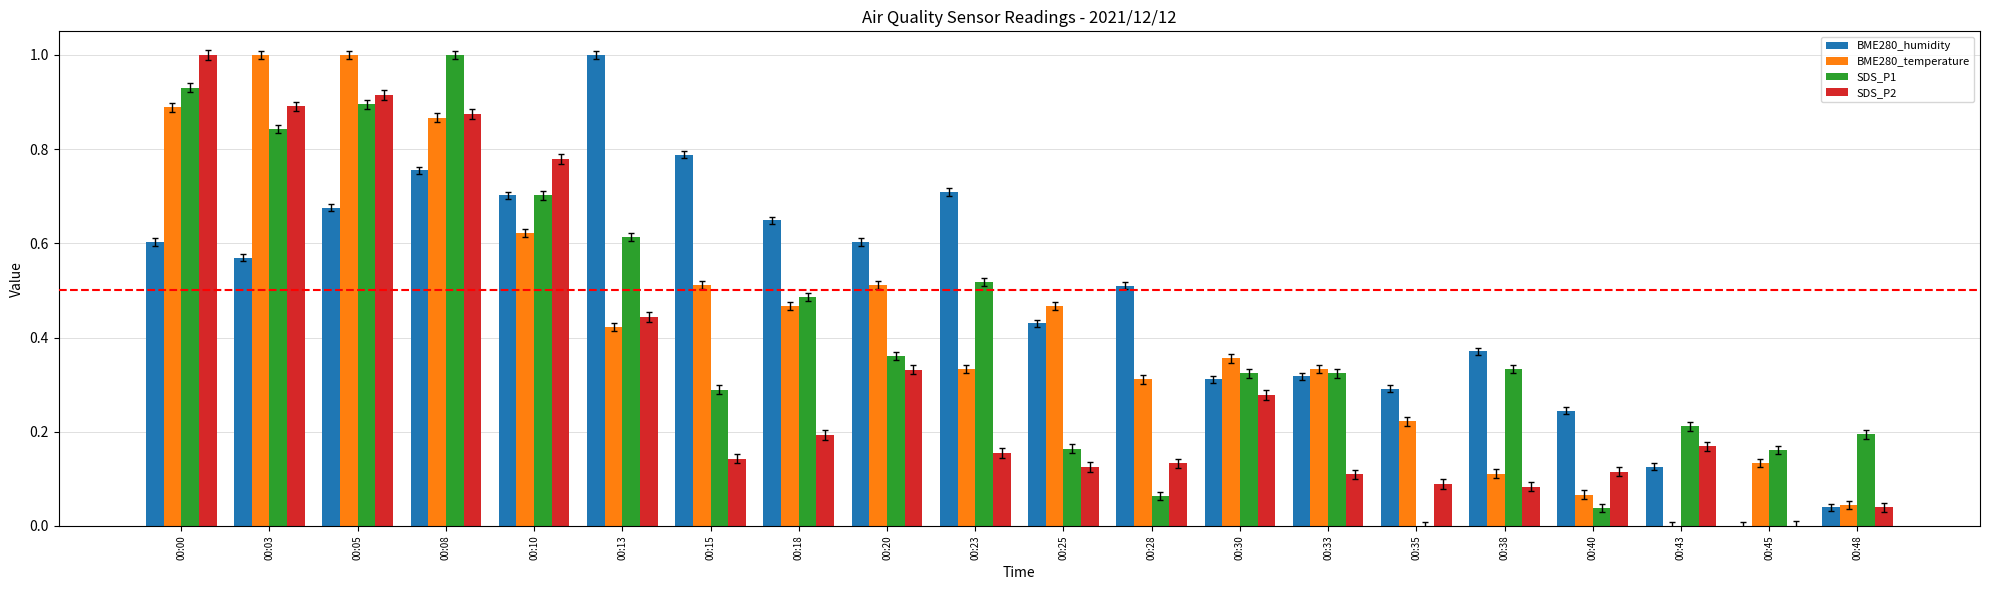

Is it true that SDS_P2 equals 0.0 at 00:38?

False